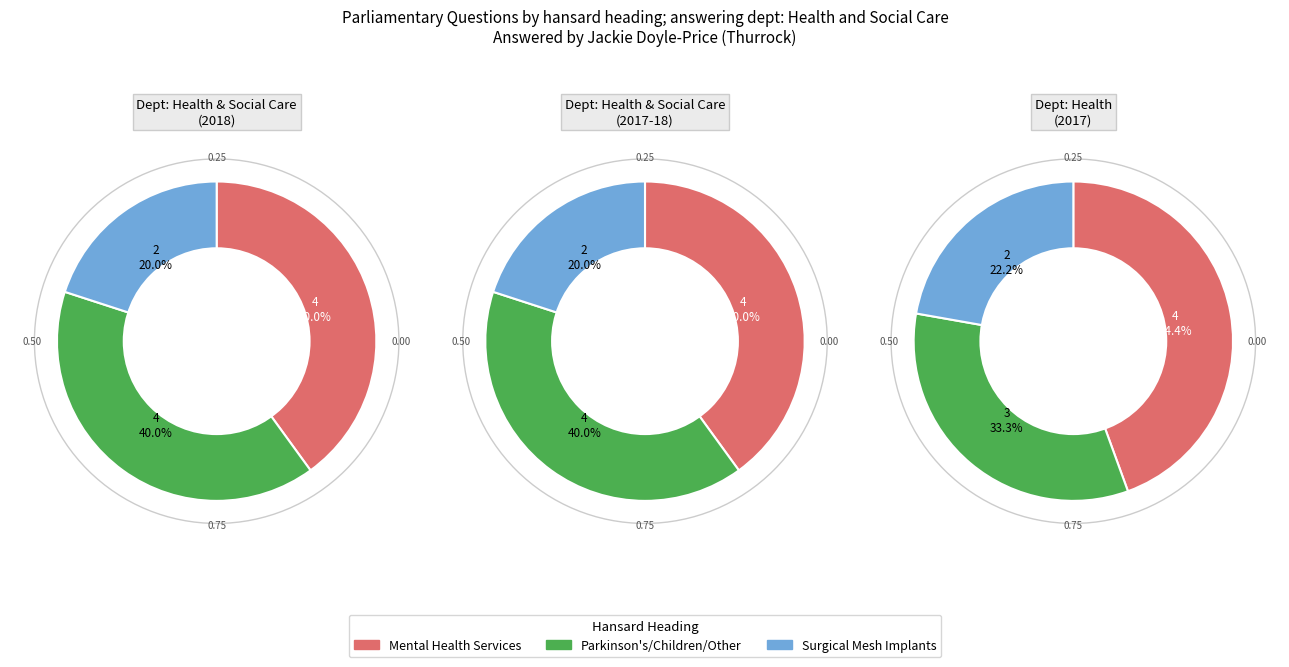

Does 1 account for over 50% of the chart?

No